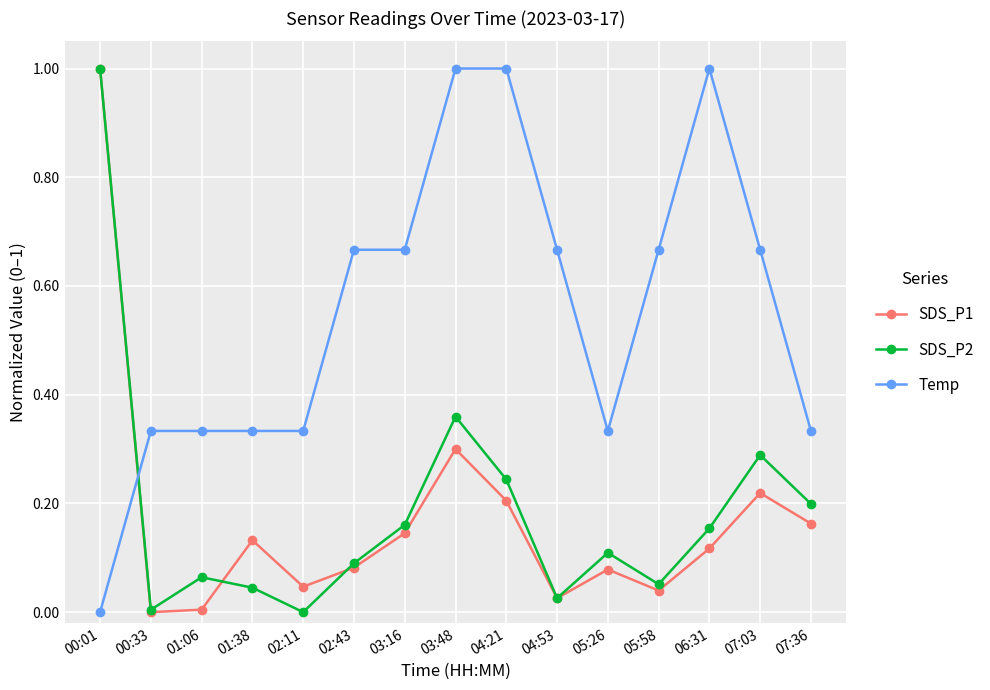

How many Temp values are between 0 and 1?

15